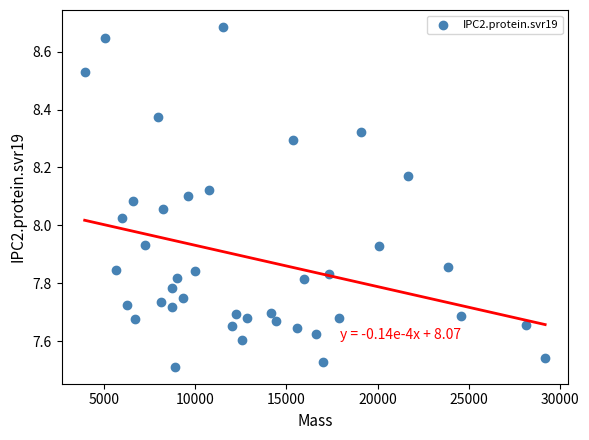

What is the range of Y values (max minus min)?

1.2